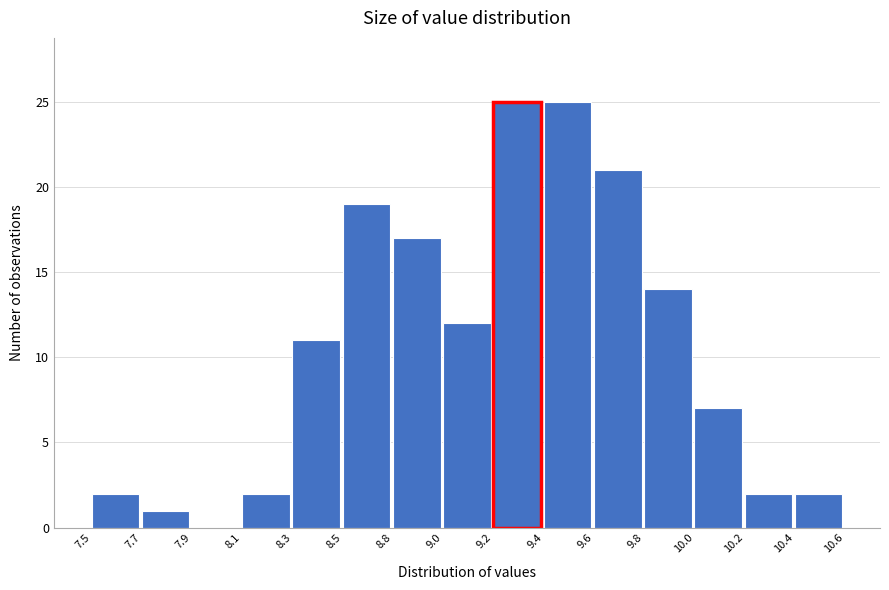

Reading left to right, extract all data points from this chart.

7.5=2	7.7=1	7.9=0	8.1=2	8.3=11	8.5=19	8.8=17	9.0=12	9.2=25	9.4=25	9.6=21	9.8=14	10.0=7	10.2=2	10.4=2